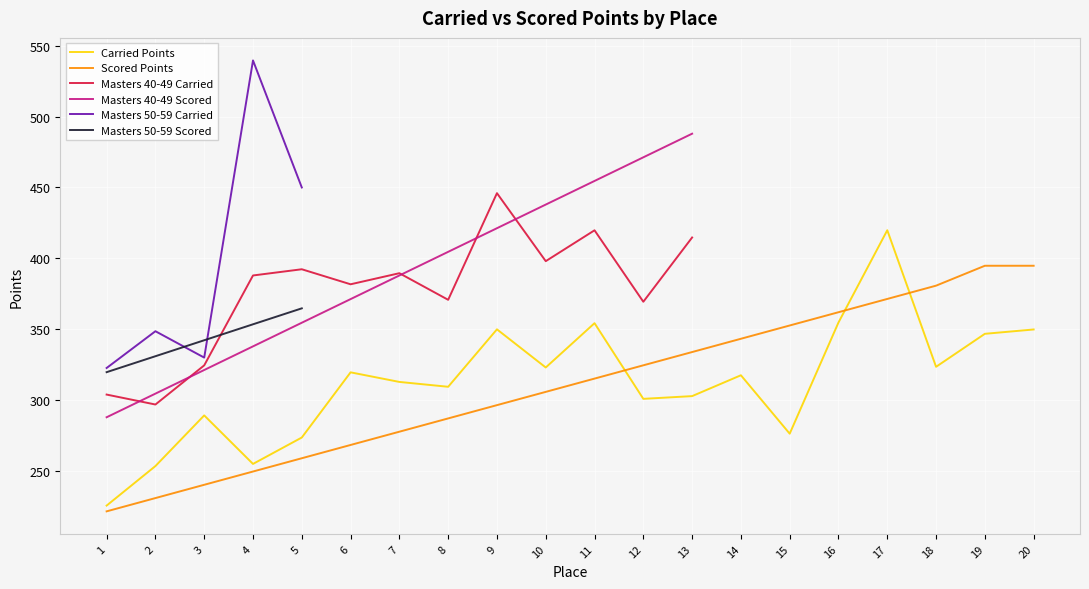

The Carried Points series shows 214.1 at 19. True or false?

False